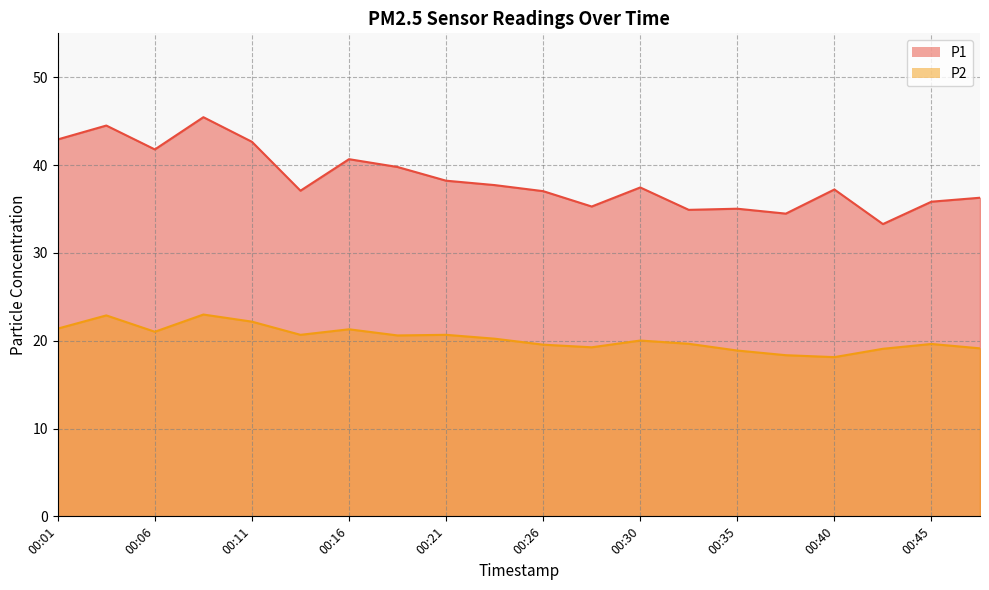

True or false: P1 and P2 intersect in this chart.

False